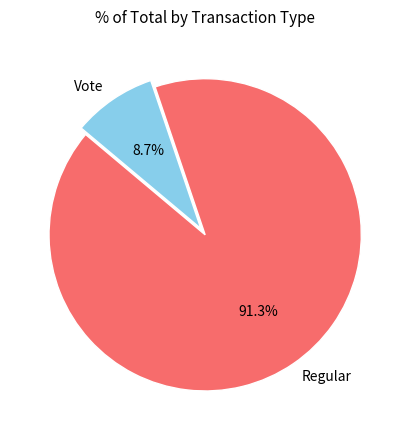

Which category has the biggest portion of the pie?

Regular